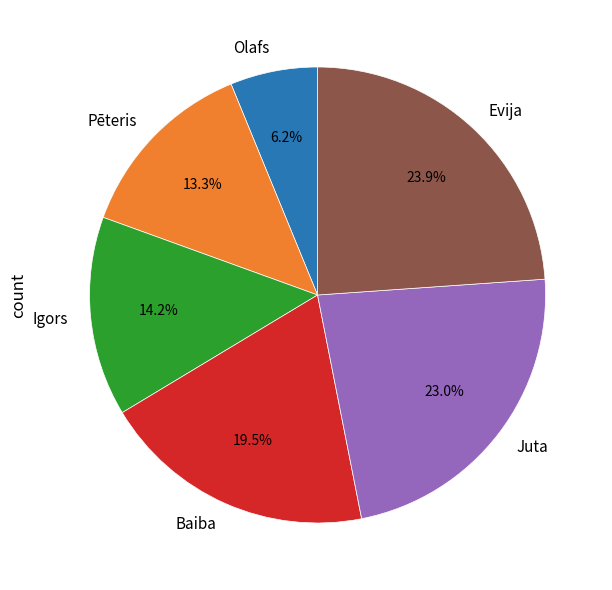

Approximately how many times larger is the value at Igors compared to Juta?

0.6